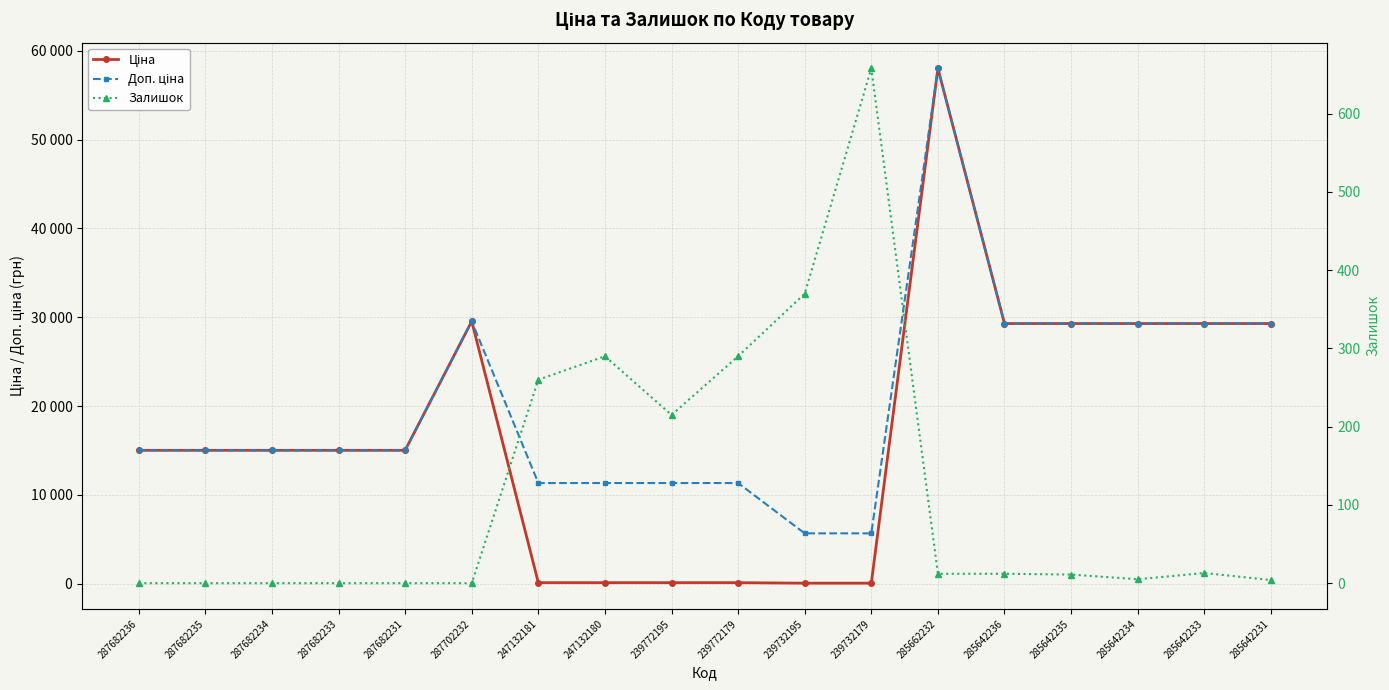

What is the difference between the second highest and second lowest values in the Залишок series?

370.0